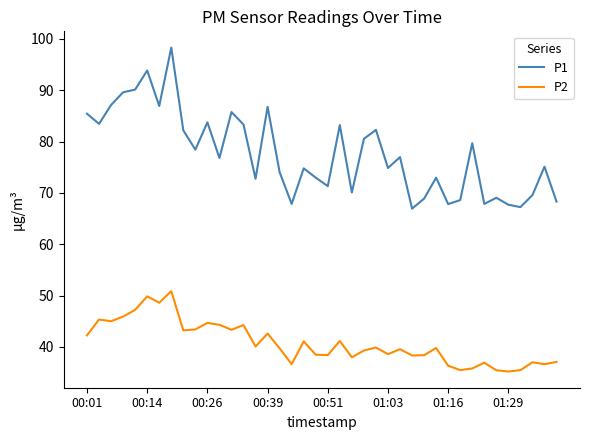

What is the difference between the maximum and minimum values in the P1 series?

31.4